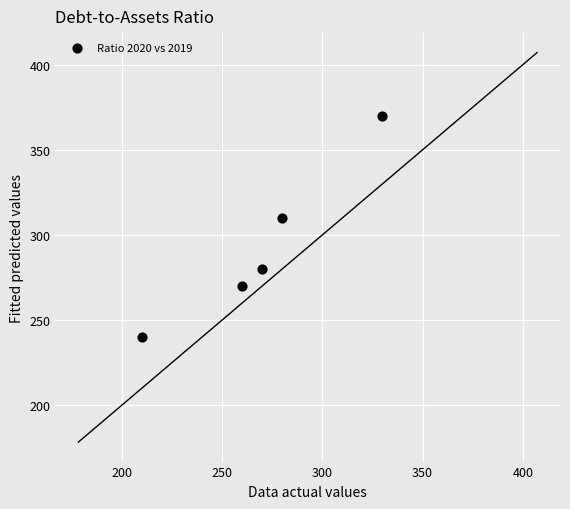

What Y value in the scatter plot is closest to 305?

310